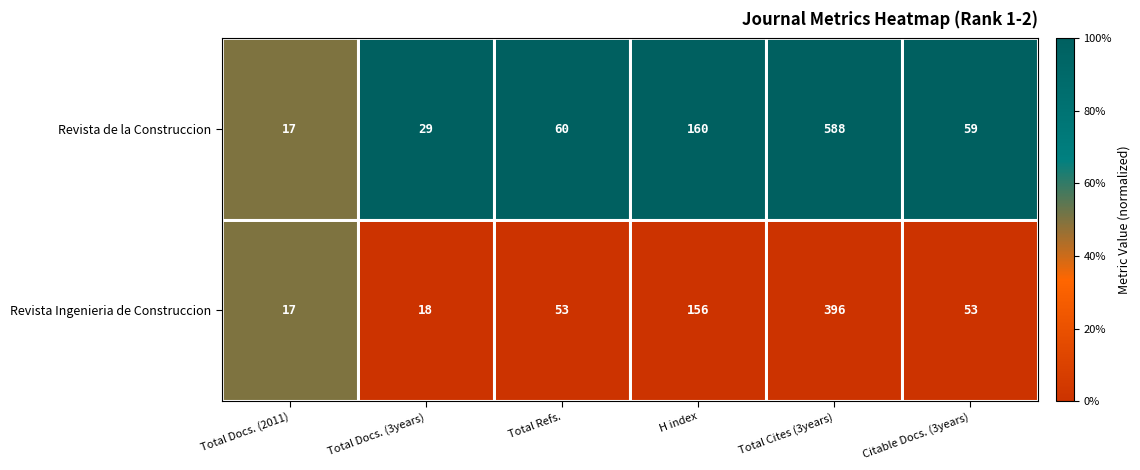

What is the maximum value shown in the chart?

588